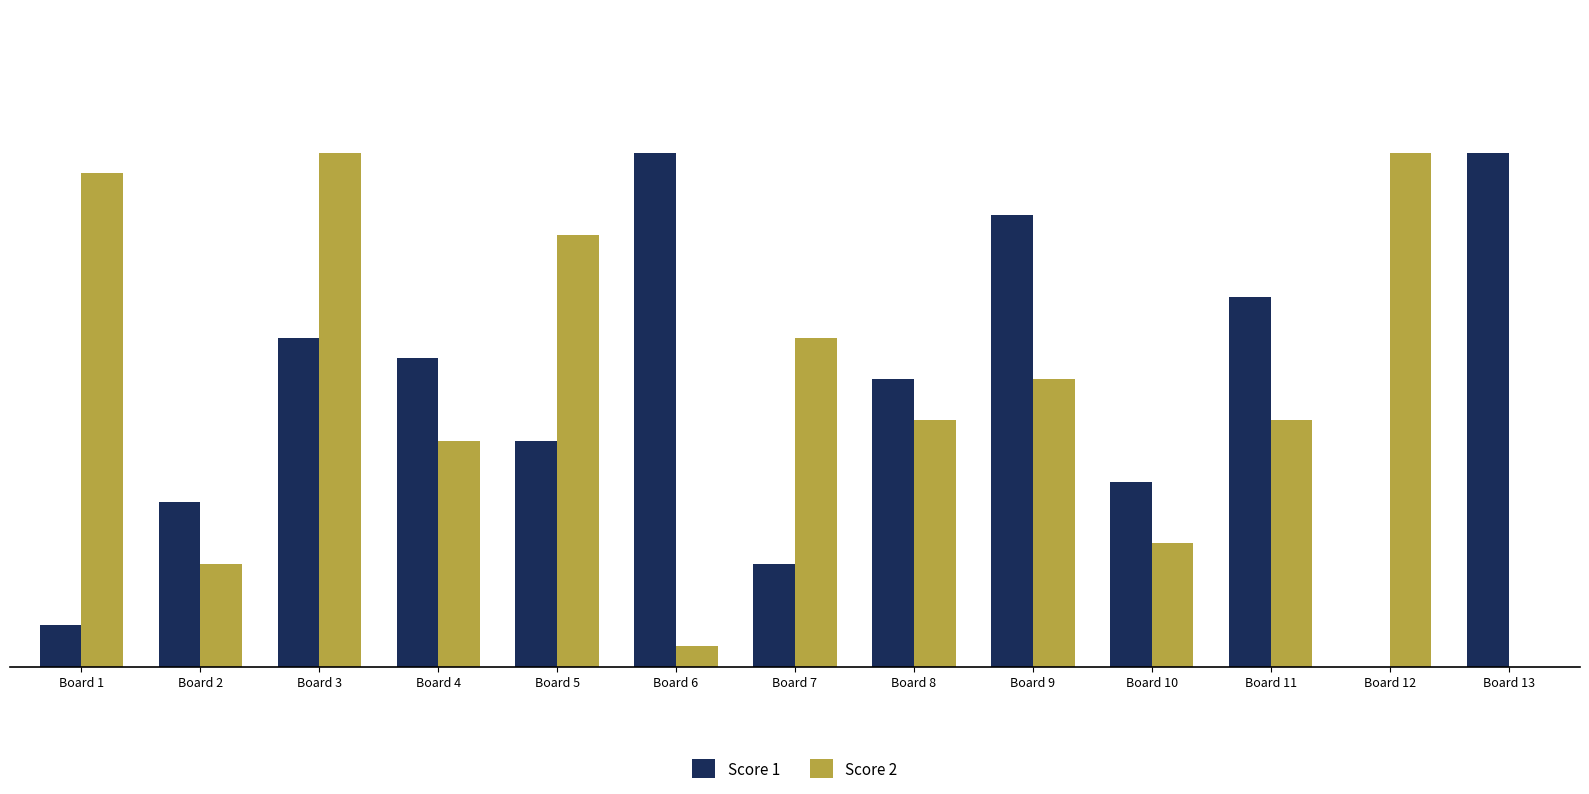

Reading left to right, what are all the values shown in this chart?

Score 1: 2	8	16	15	11	25	5	14	22	9	18	0	25
Score 2: 24	5	25	11	21	1	16	12	14	6	12	25	0